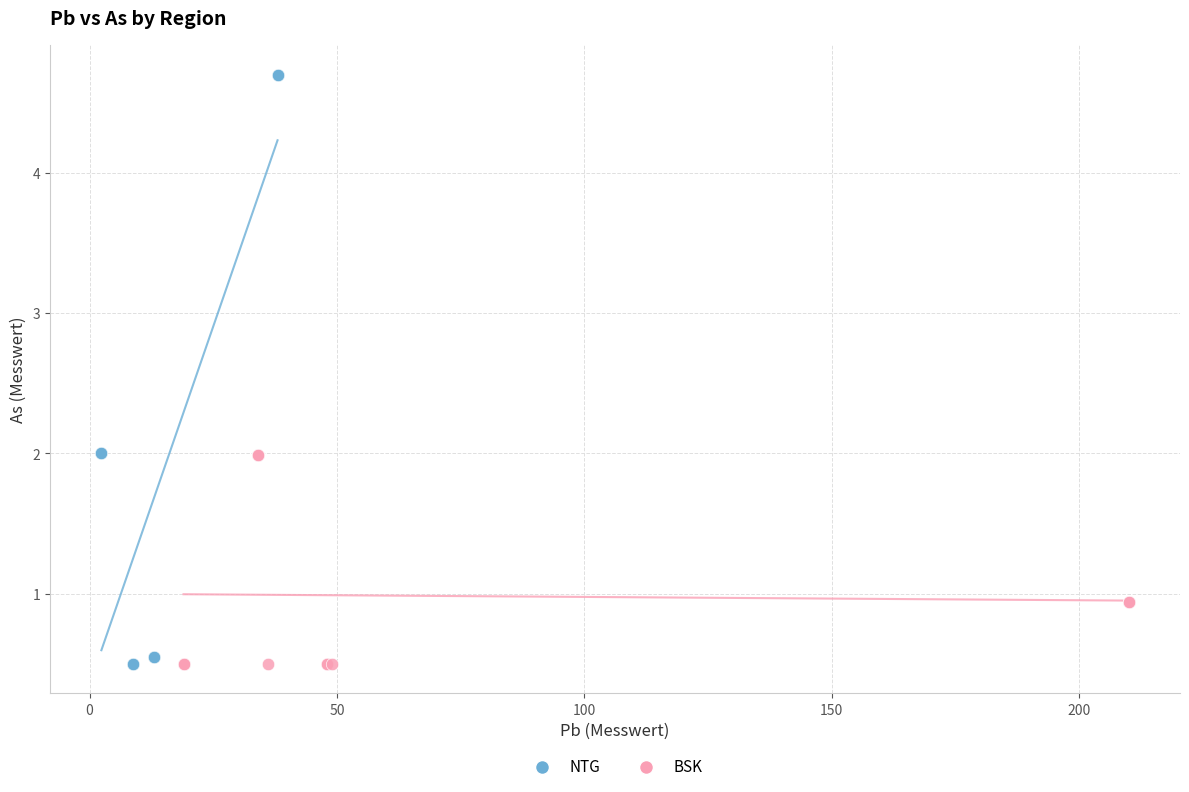

Which series contains the highest Y value?

NTG